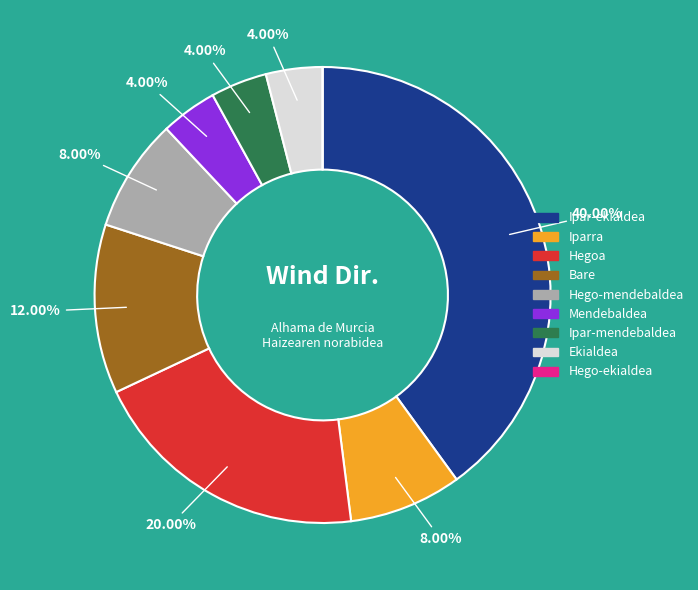

Does Ipar-mendebaldea account for over 50% of the chart?

No